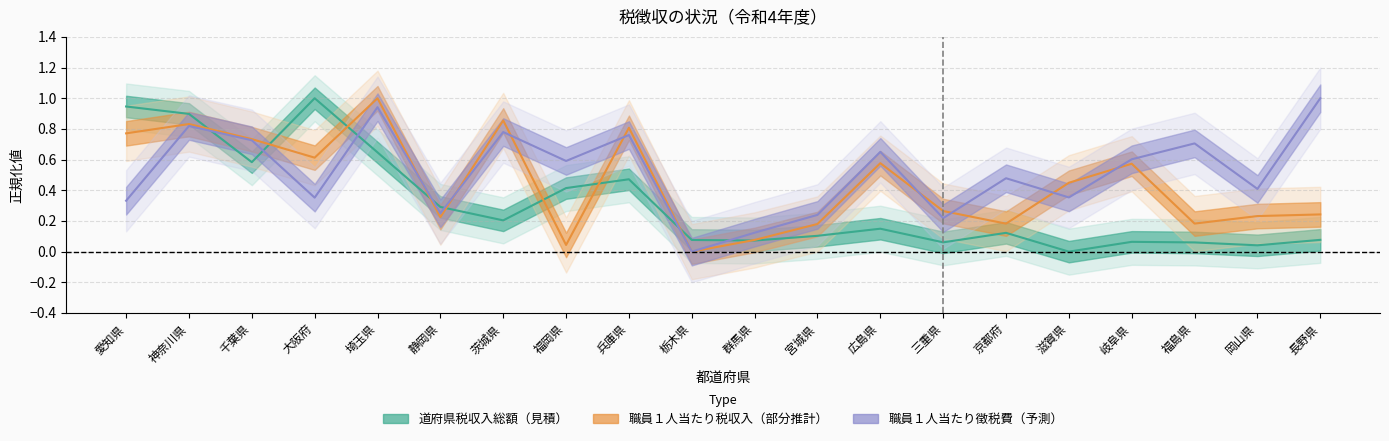

What is the greatest value displayed?

1.0